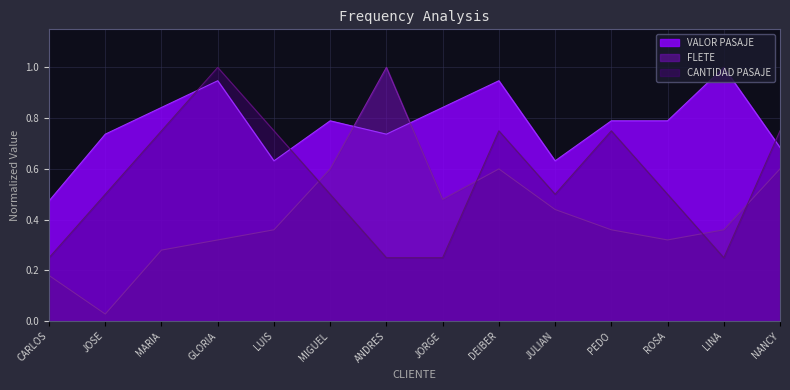

At which label is CANTIDAD PASAJE closest to 0?

CARLOS